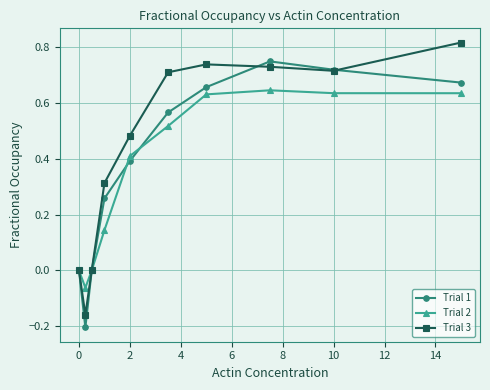

What are all the series names shown in the legend?

Trial 1, Trial 2, Trial 3